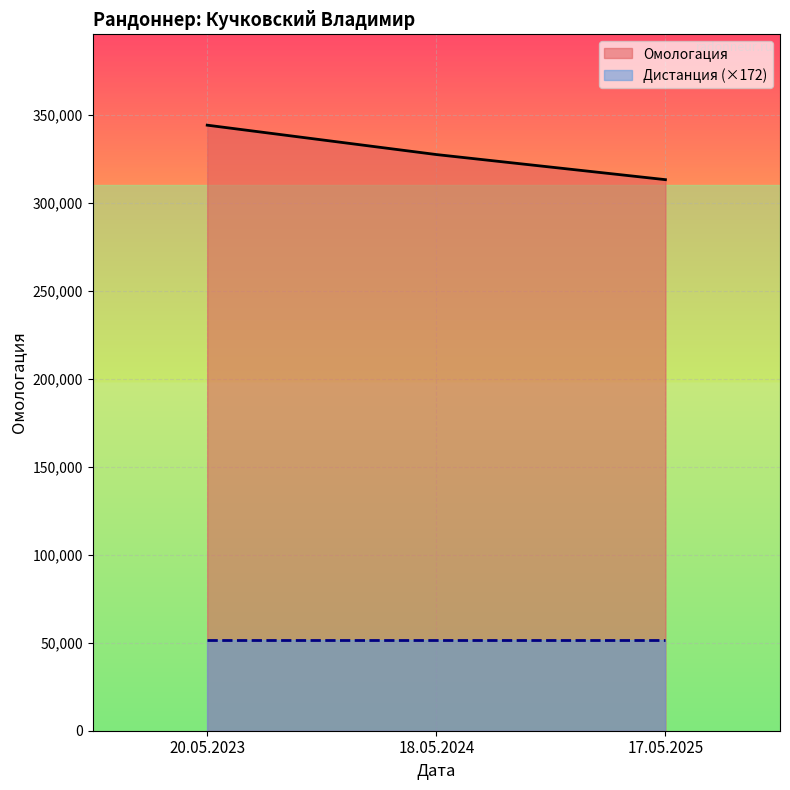

Does the chart display data point markers on the line(s)?

No